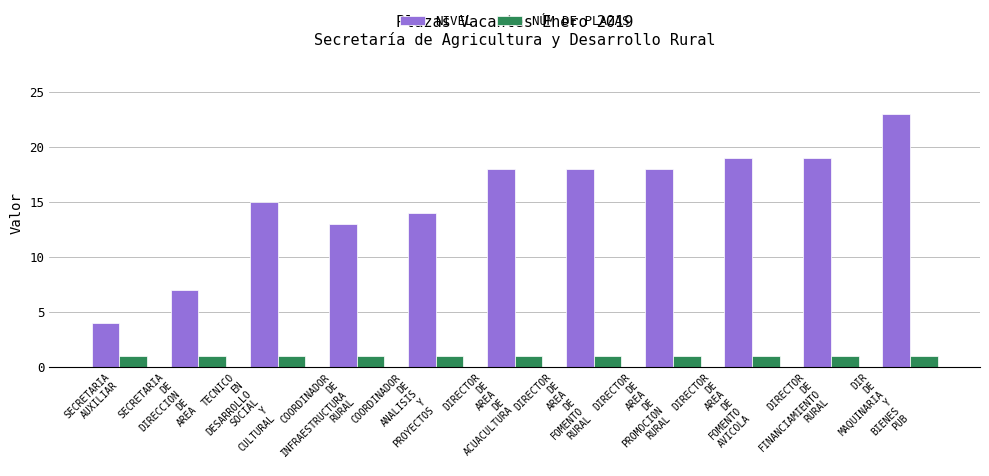

What is the difference between the second highest and second lowest values in the NIVEL series?

12